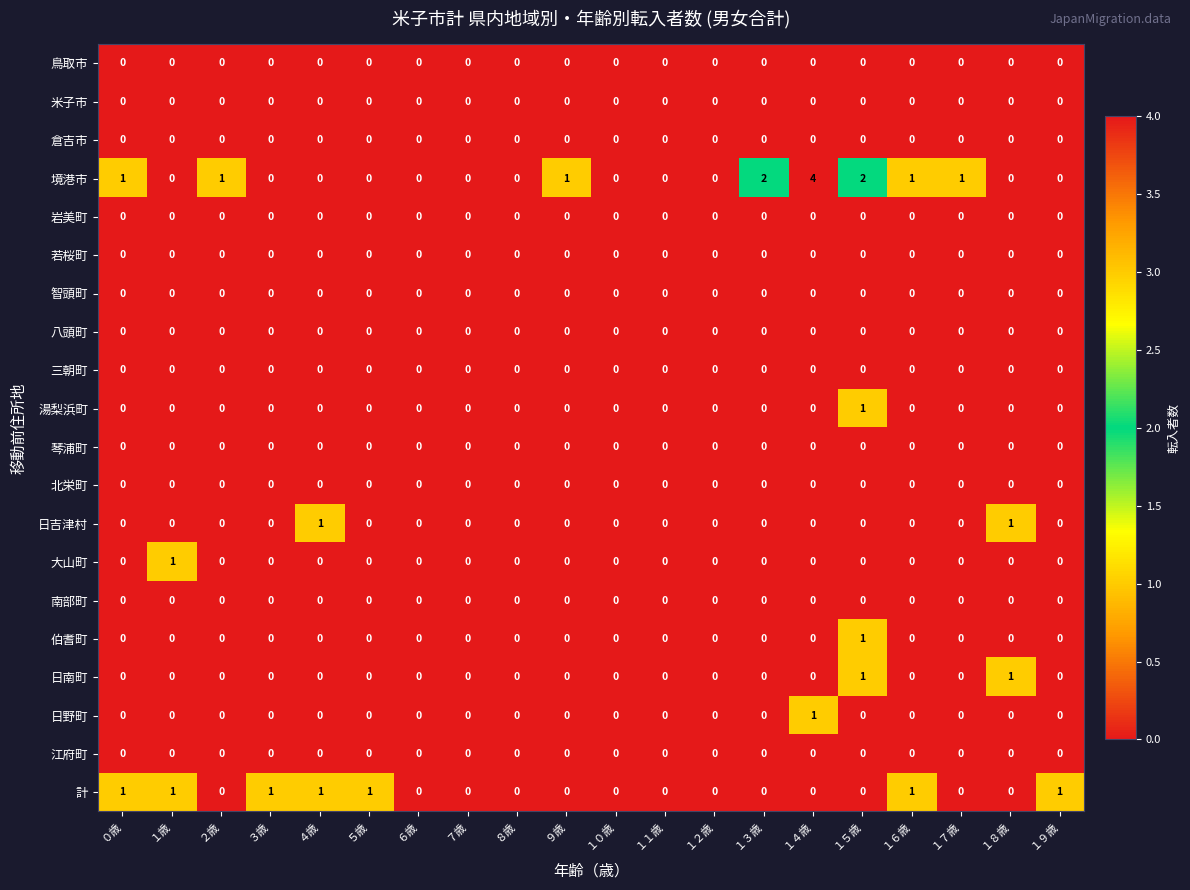

Which category has the highest value across all series?

１４歳